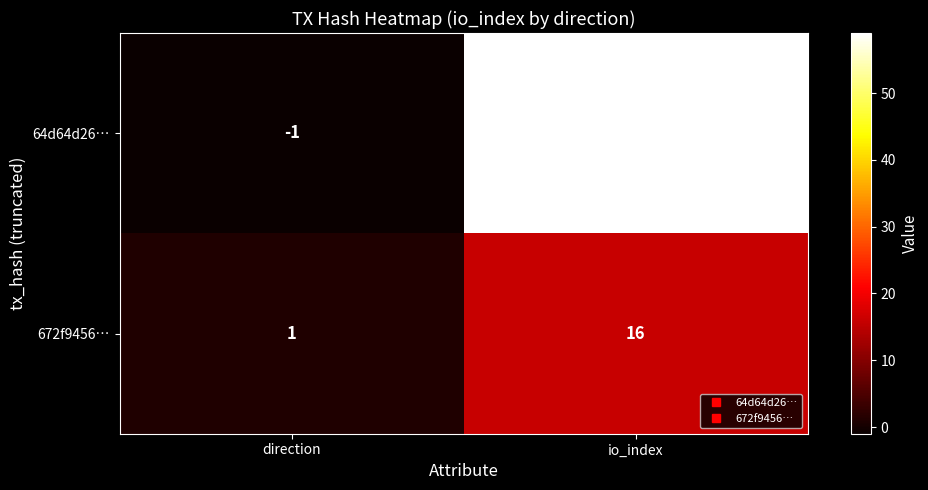

At which category does the chart reach its peak across all series?

io_index